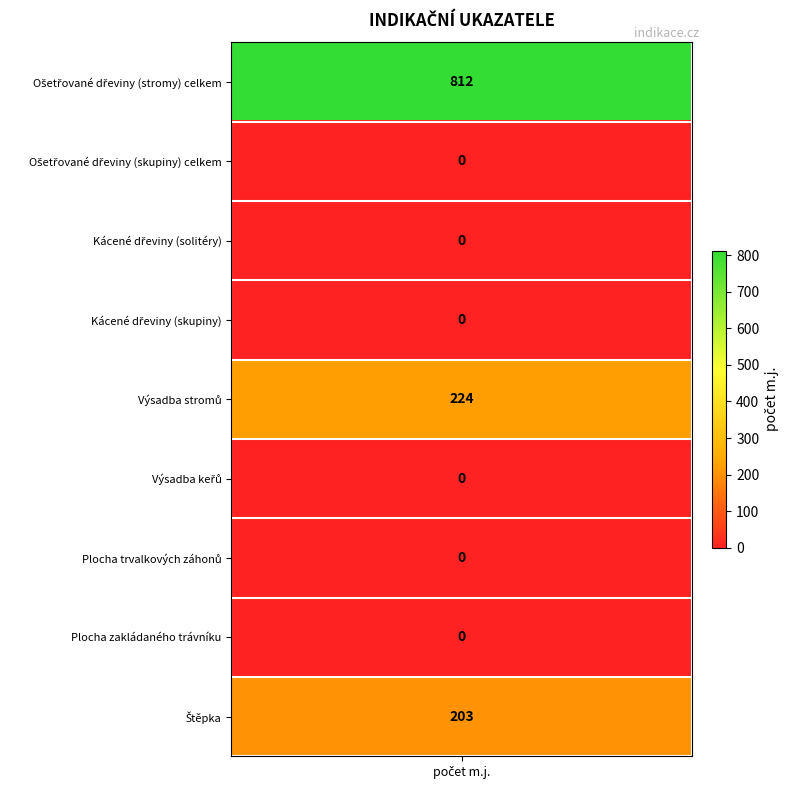

What is the difference between the maximum and minimum values?

812